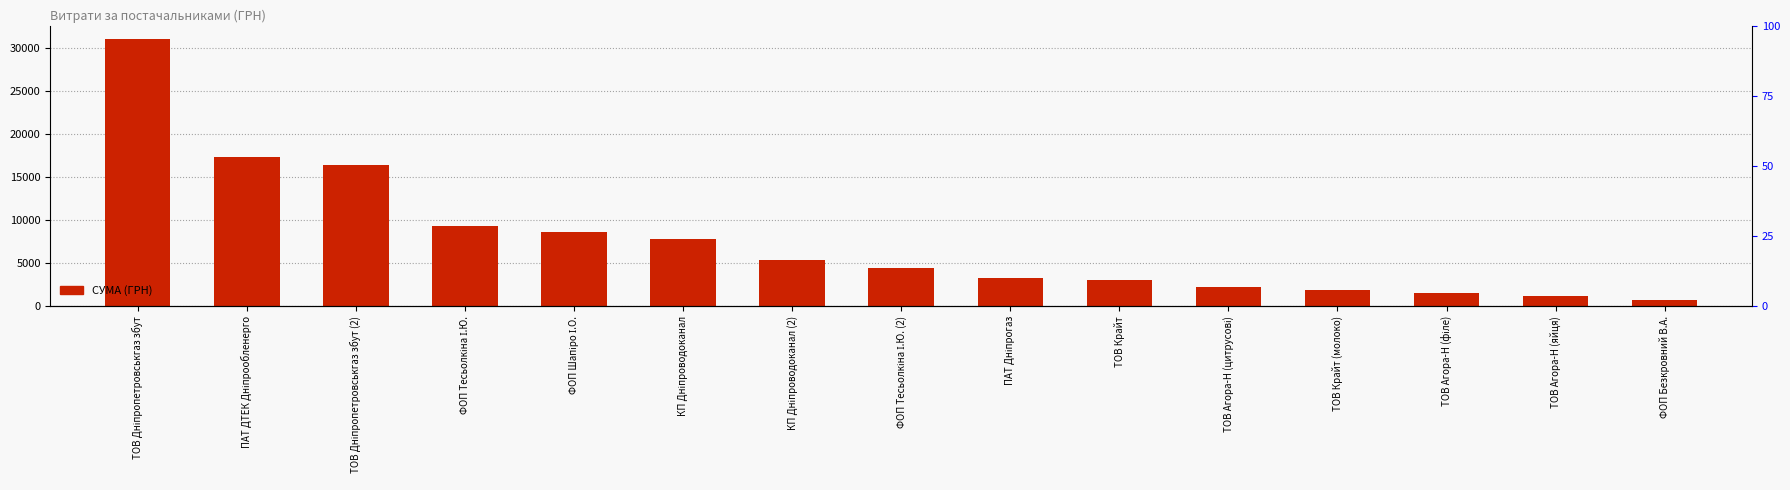

What is the value of the 3rd bar from the left?

16352.5